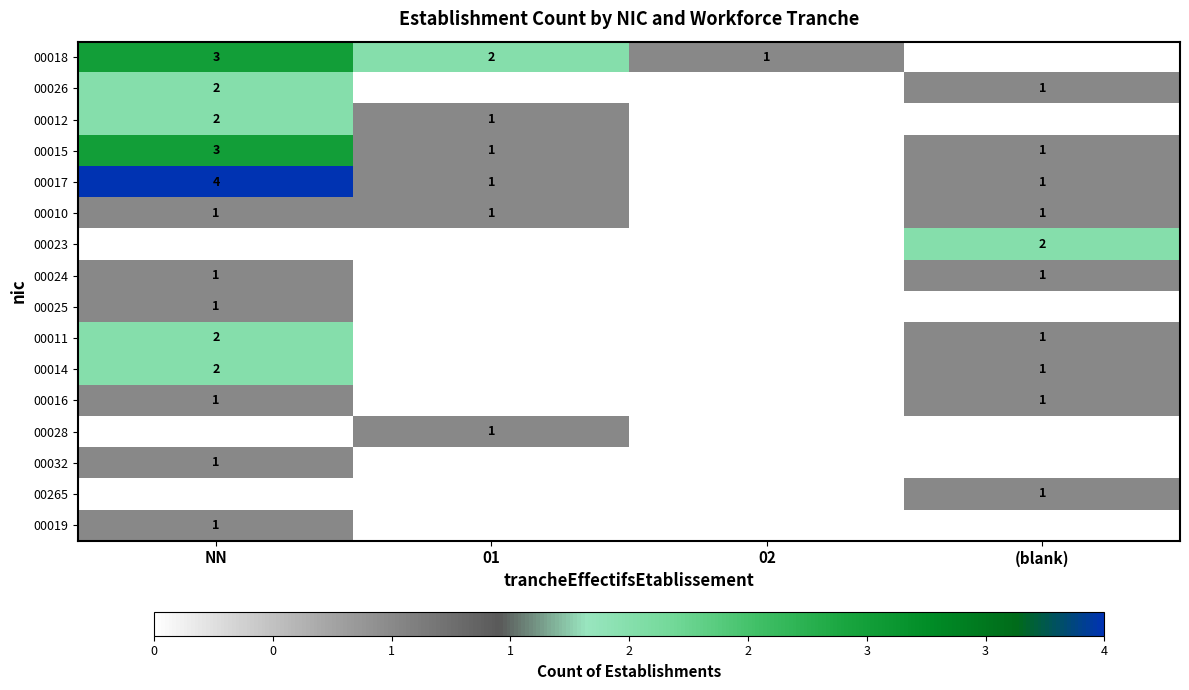

True or false: 00010 has a value of 0 at (blank).

False